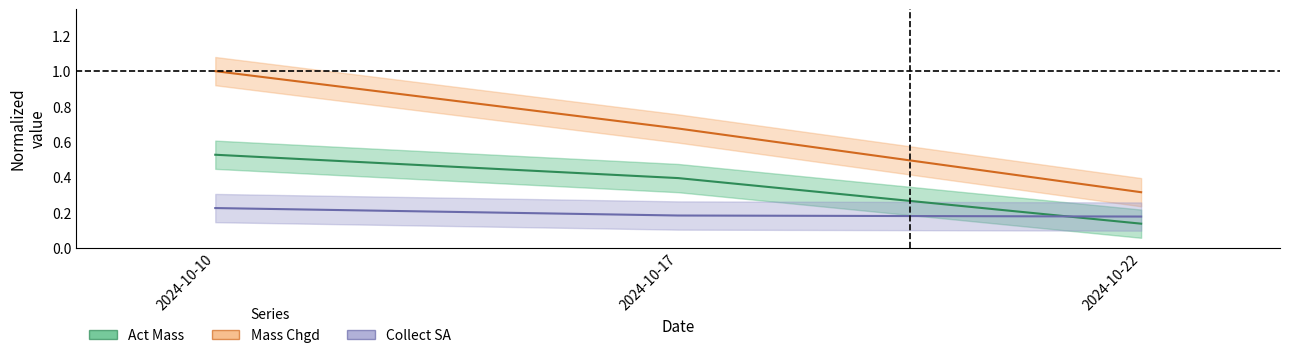

What is the spread (max minus min) of values at 2024-10-22?

0.2